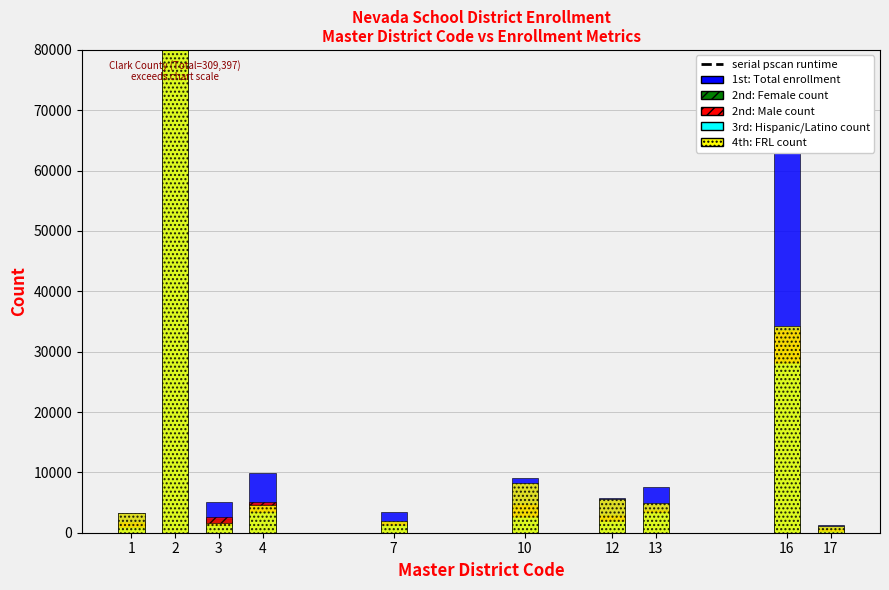

What is the greatest value displayed?

309397